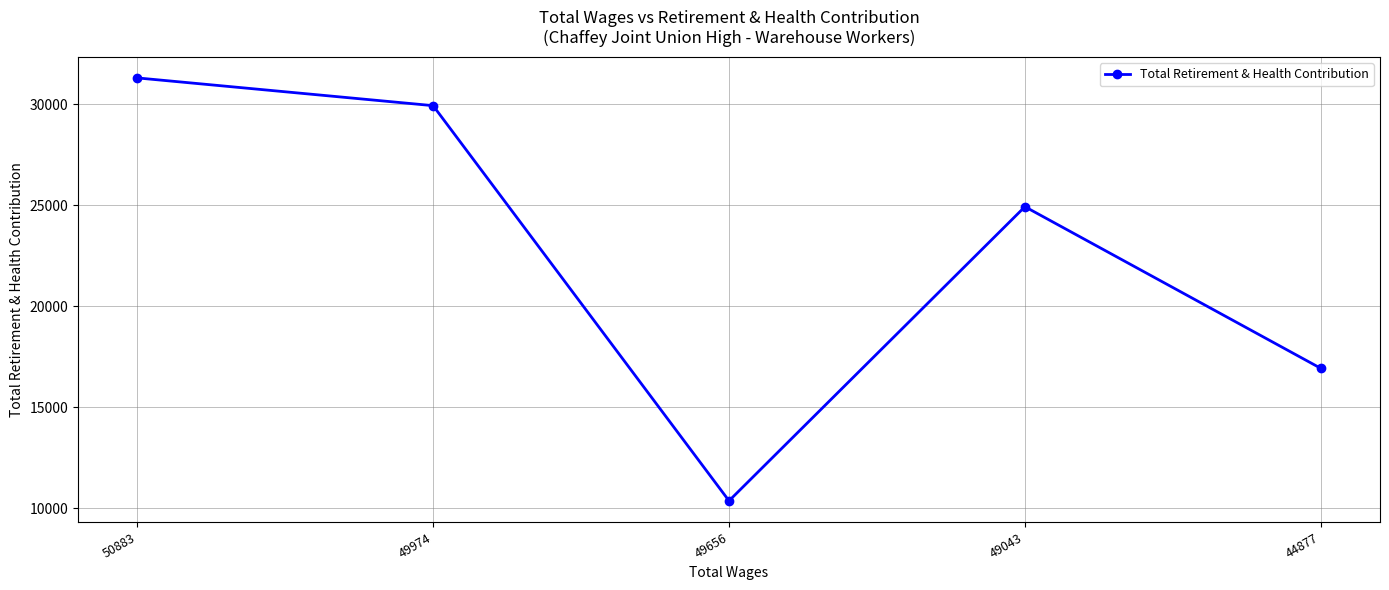

Does the chart have visible grid lines?

Yes